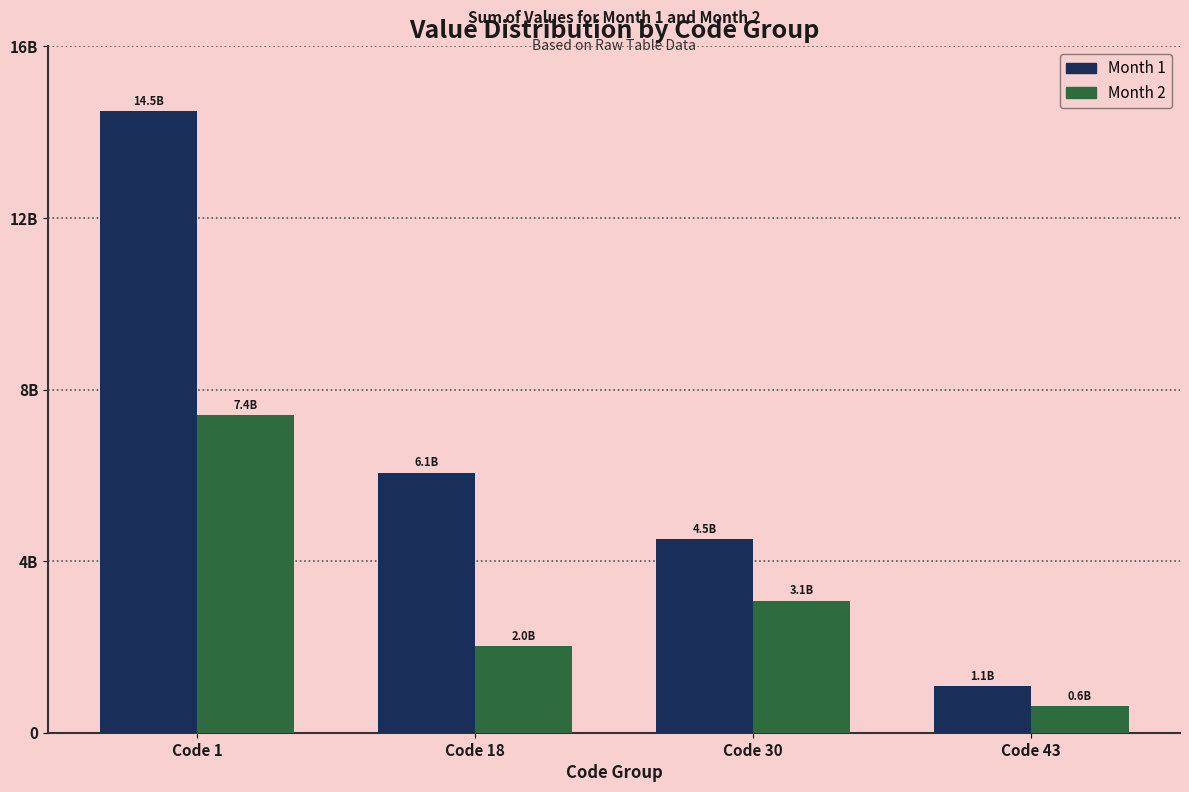

The Month 2 series shows 129061076.5 at Code 43. True or false?

False